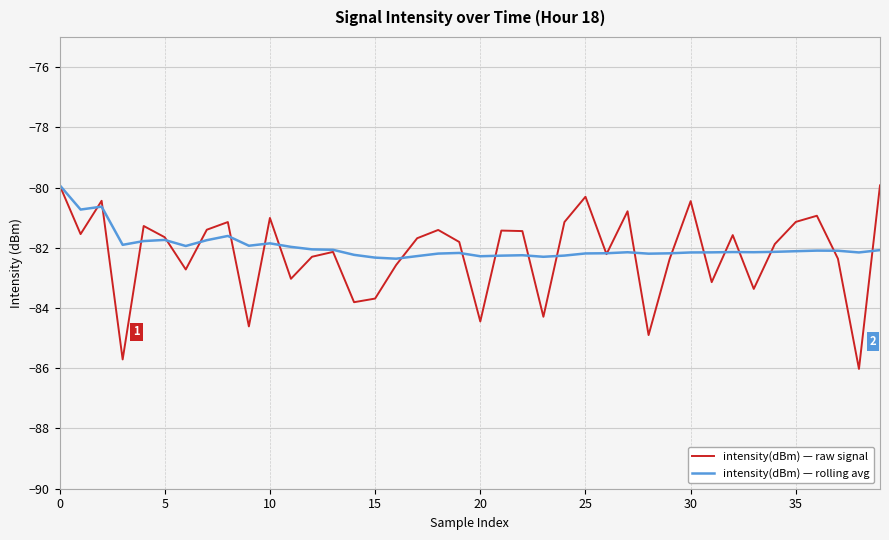

What is the minimum value for intensity(dBm) — raw signal?

-86.0